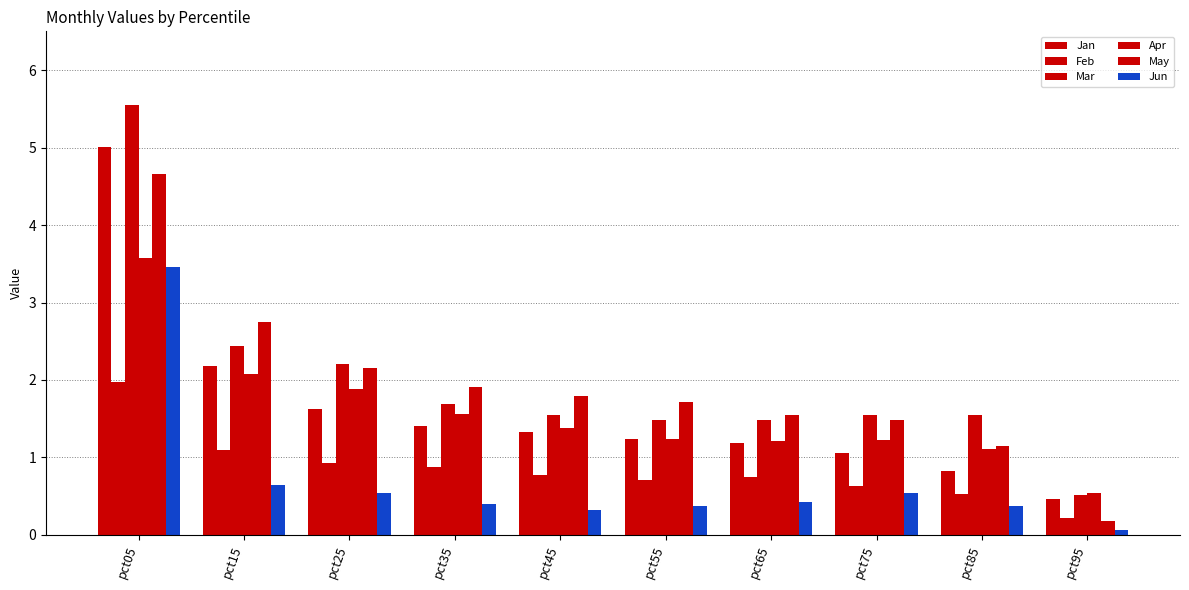

How many series are shown in this chart?

6